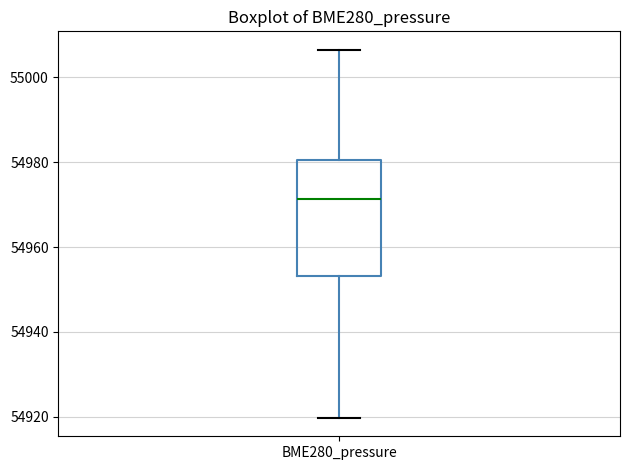

Transcribe this box plot: give where the median line is, the range the box spans, and where the two whiskers end, as read against the y-axis. The values are not printed on the chart, so give them approximately, as read against the axis.

median 54972, box 54954 to 54980, whiskers 54920 to 55006